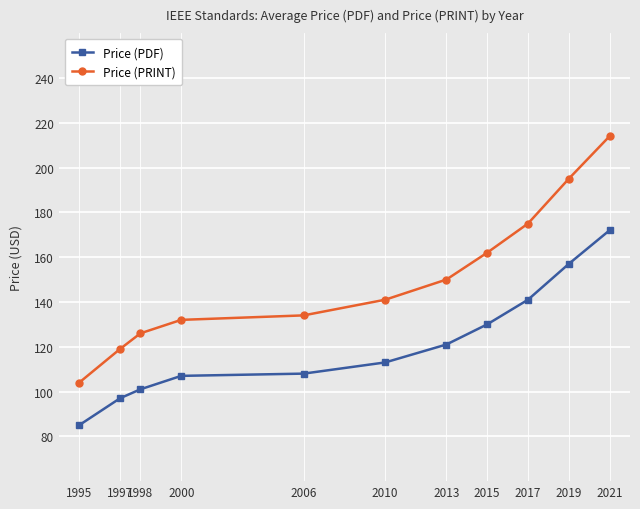

How many categories are shown in the chart?

11